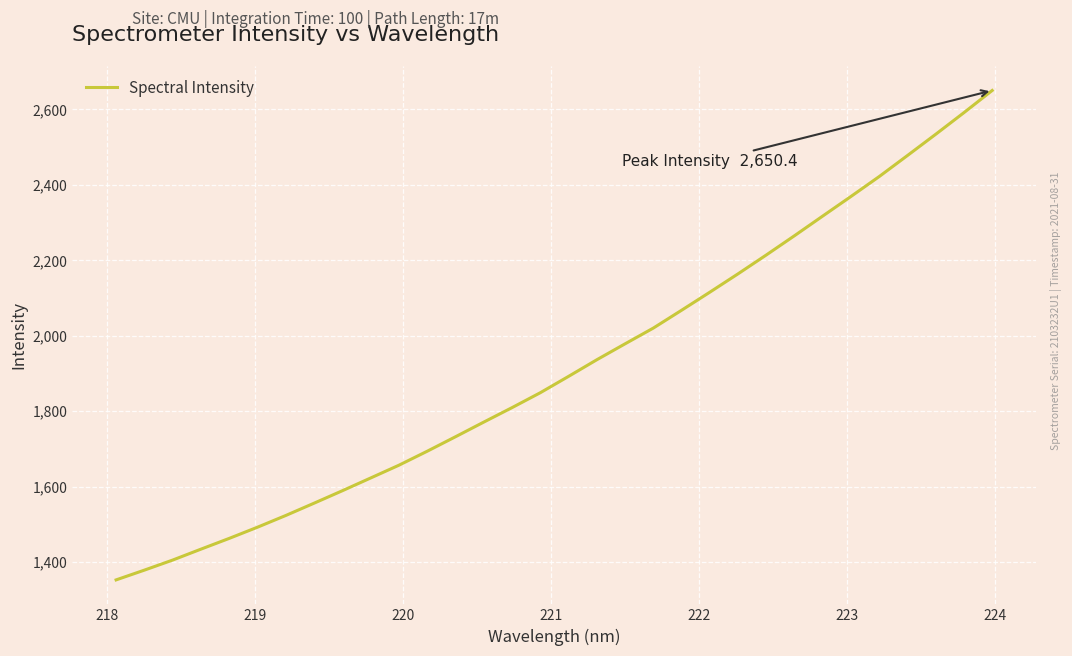

What is the sum of all values?

61354.1